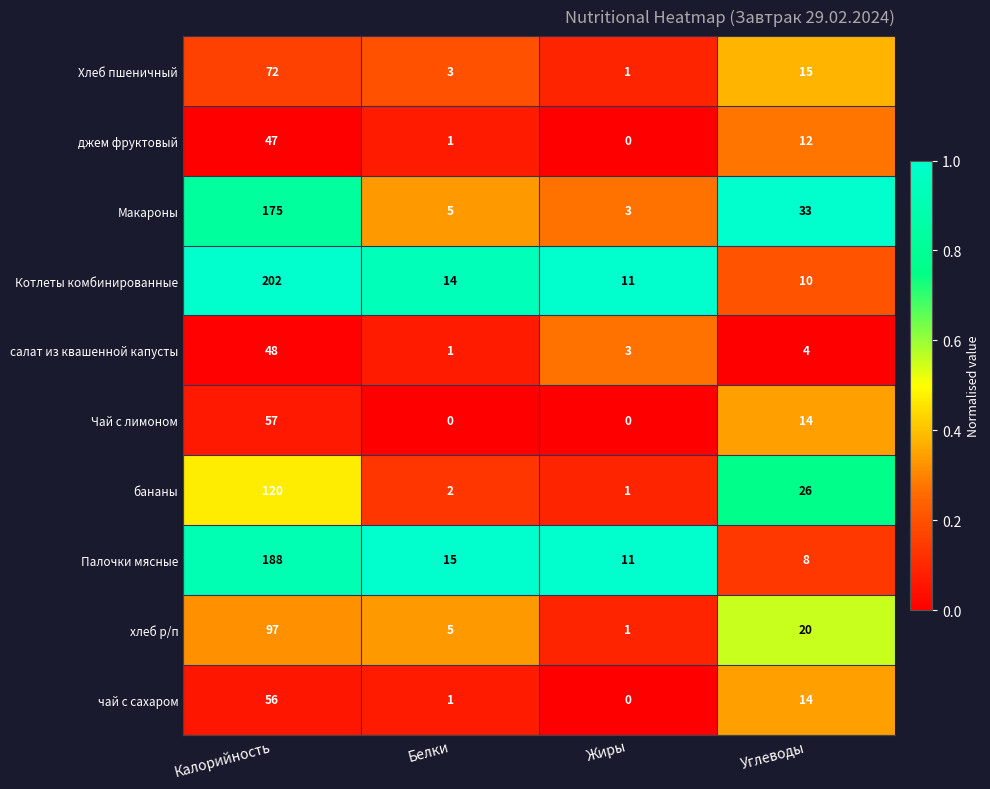

Count the number of categories in the chart.

4